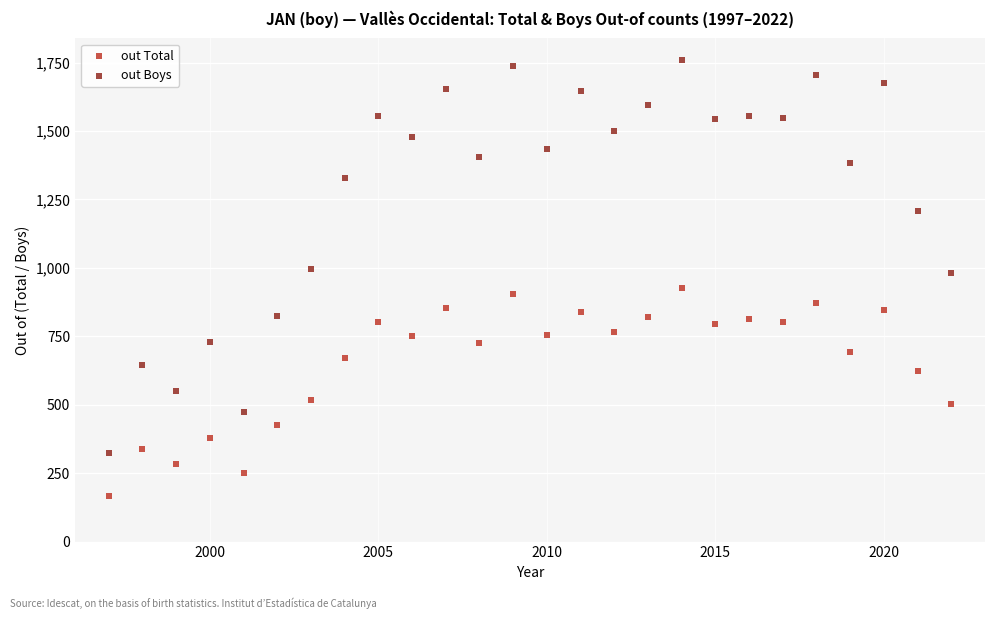

What are all the series names shown in the legend?

out Total, out Boys